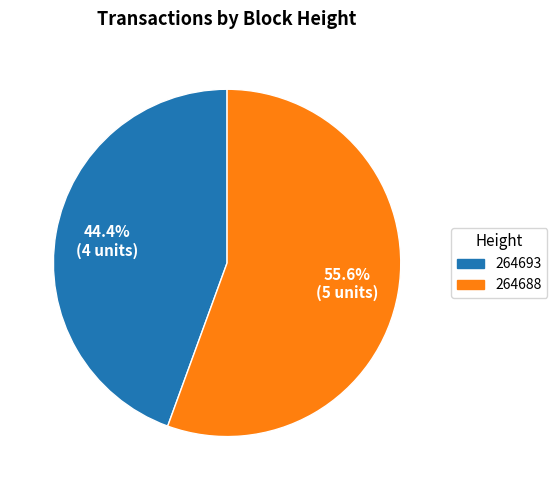

How many slices are in this pie chart?

2